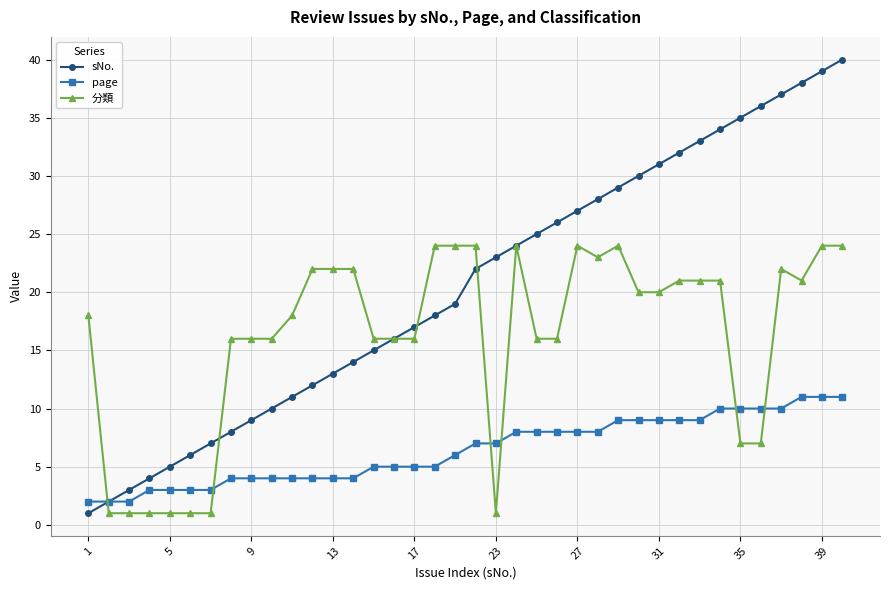

What is the minimum value shown in the chart?

1